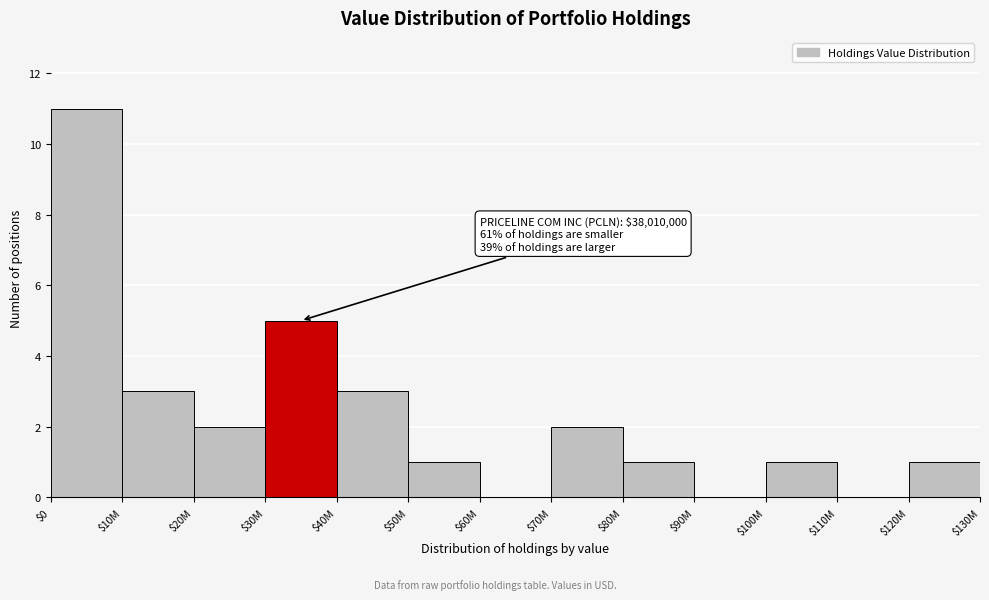

Which category has the highest value across all series?

$0